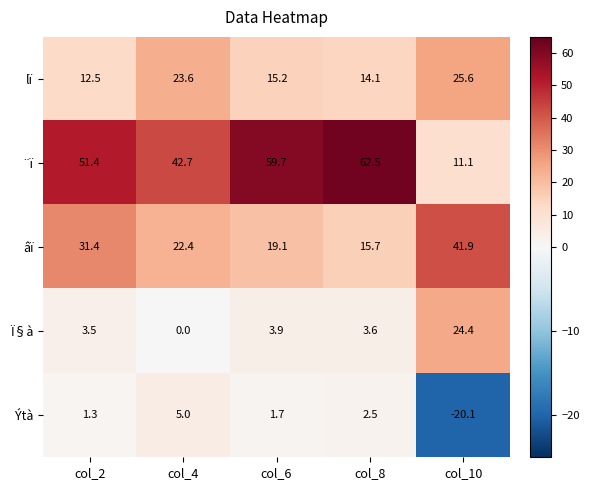

True or false: lï has a value of 10.7 at col_4.

False